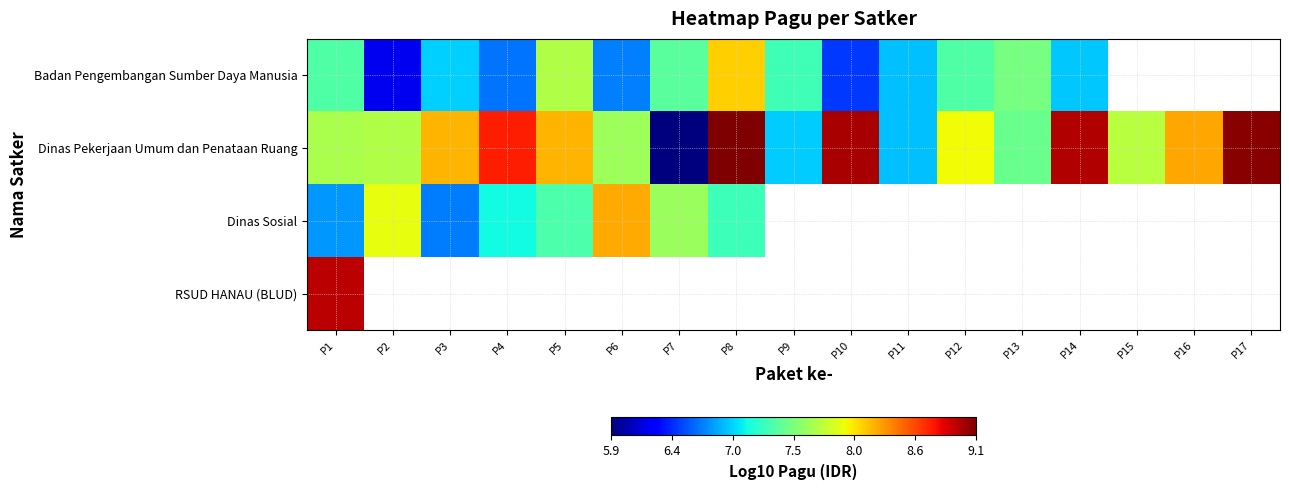

At how many categories does at least one series exceed 6?

17